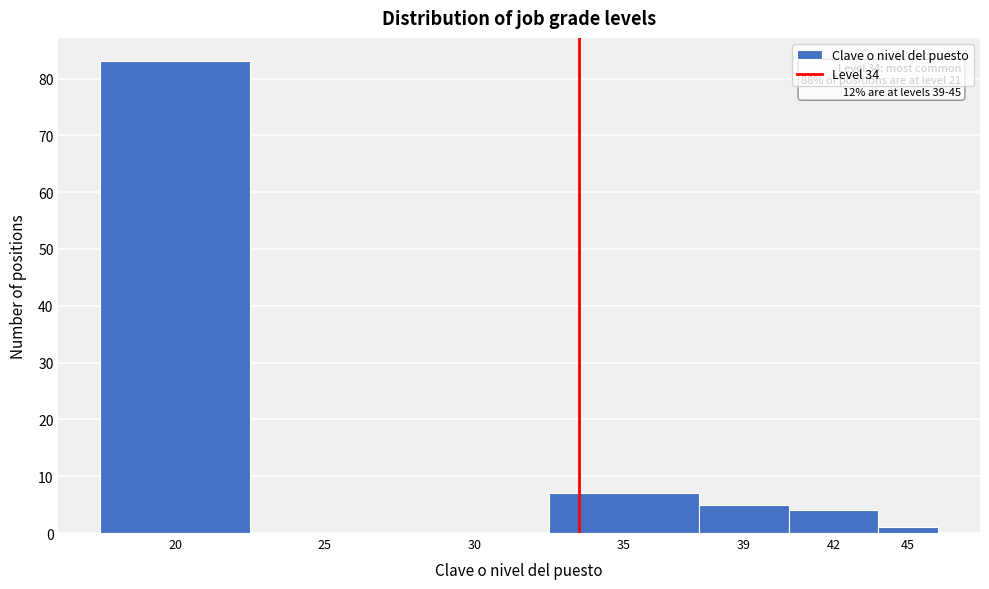

Reading left to right, list all the values displayed in this chart.

20=83	25=0	30=0	35=7	39=5	42=4	45=1